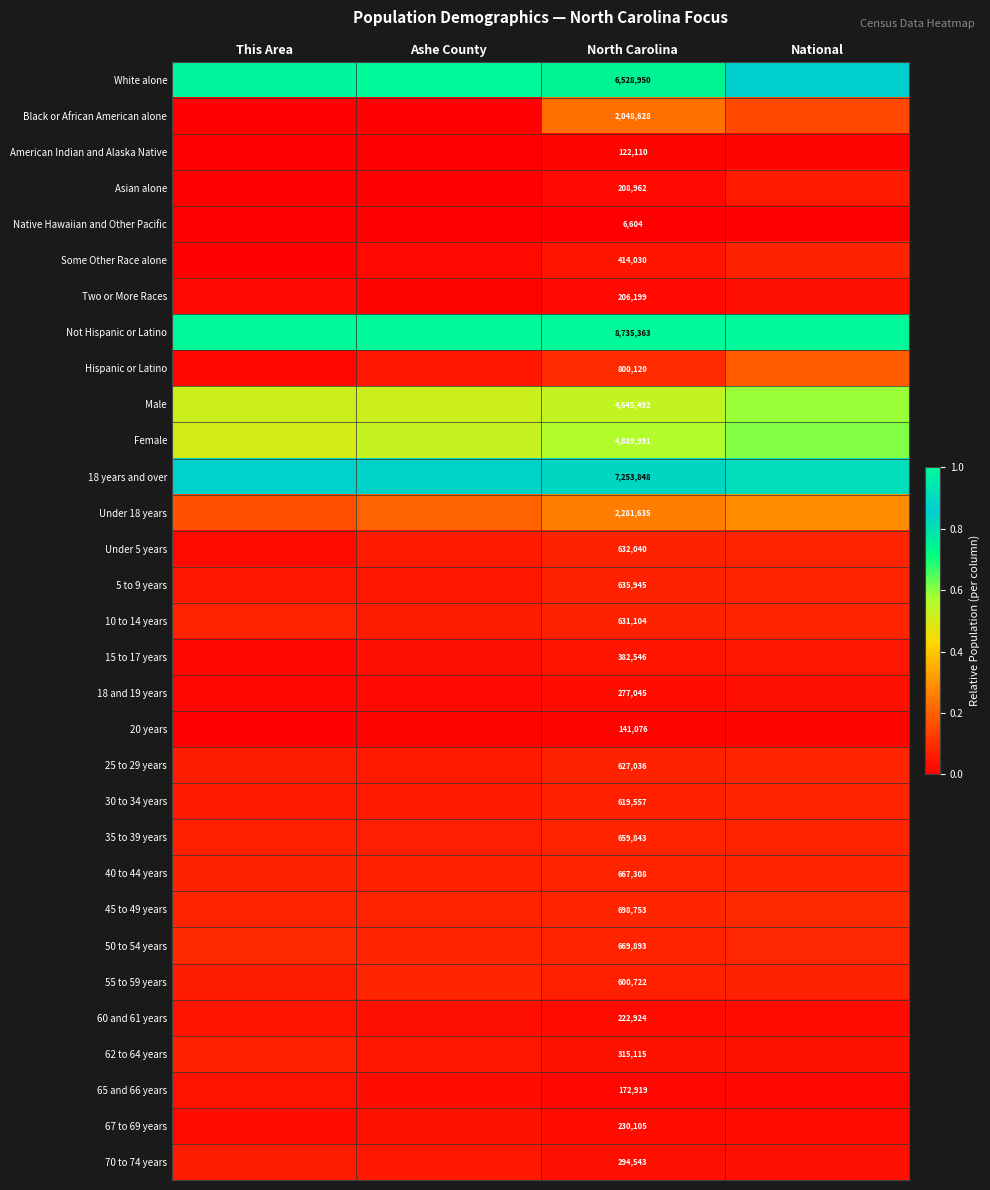

At which category is the sum across all series the highest?

National